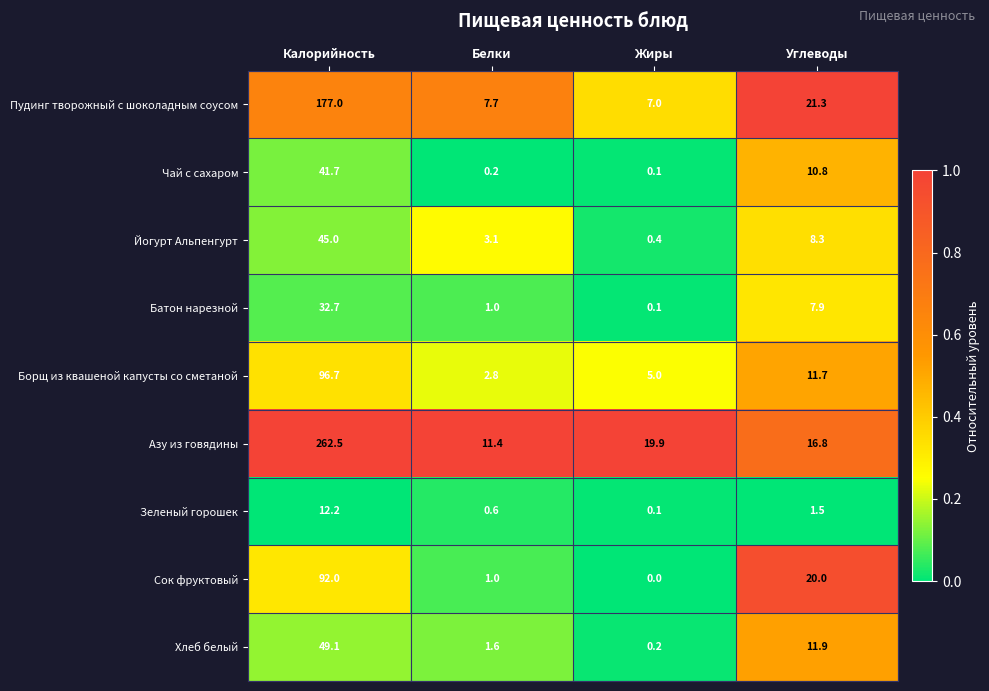

The value of Азу из говядины at Жиры is 19.9. True or false?

True